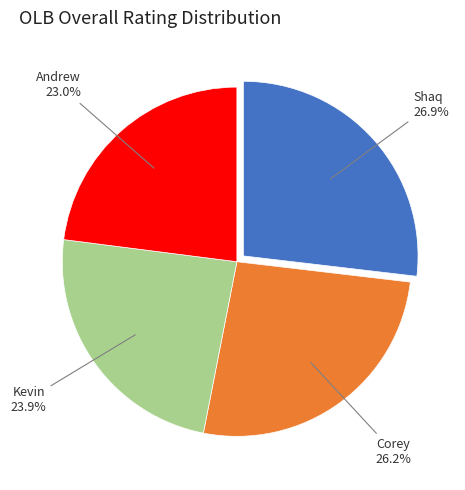

Is there a majority slice in this chart?

No